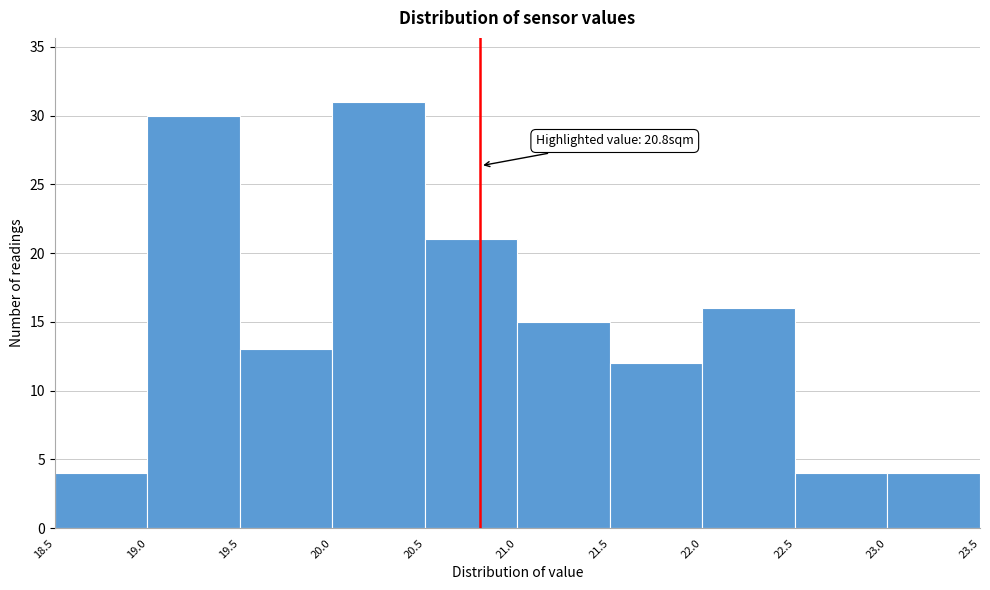

Which range on the x-axis has the tallest bar?

20.0 to 20.5